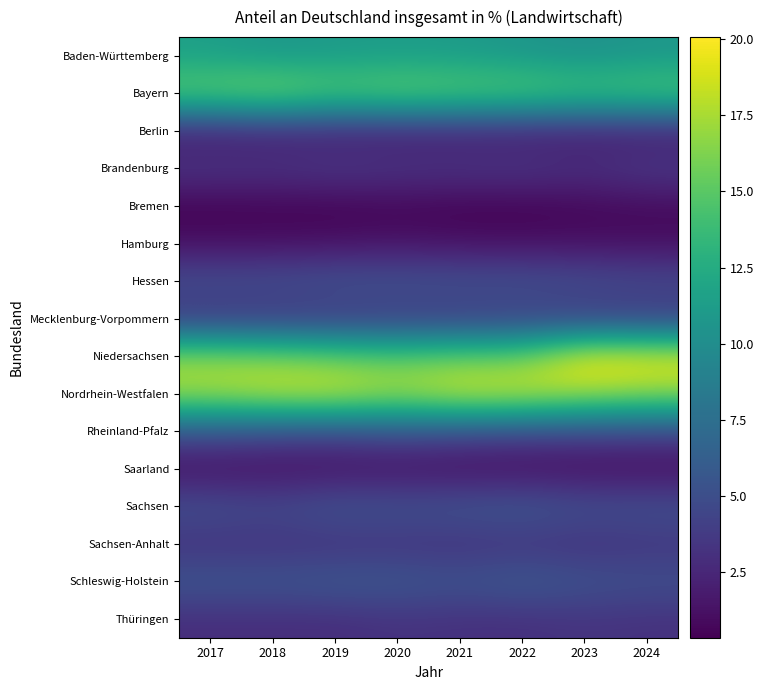

At which category is the sum across all series the highest?

2022